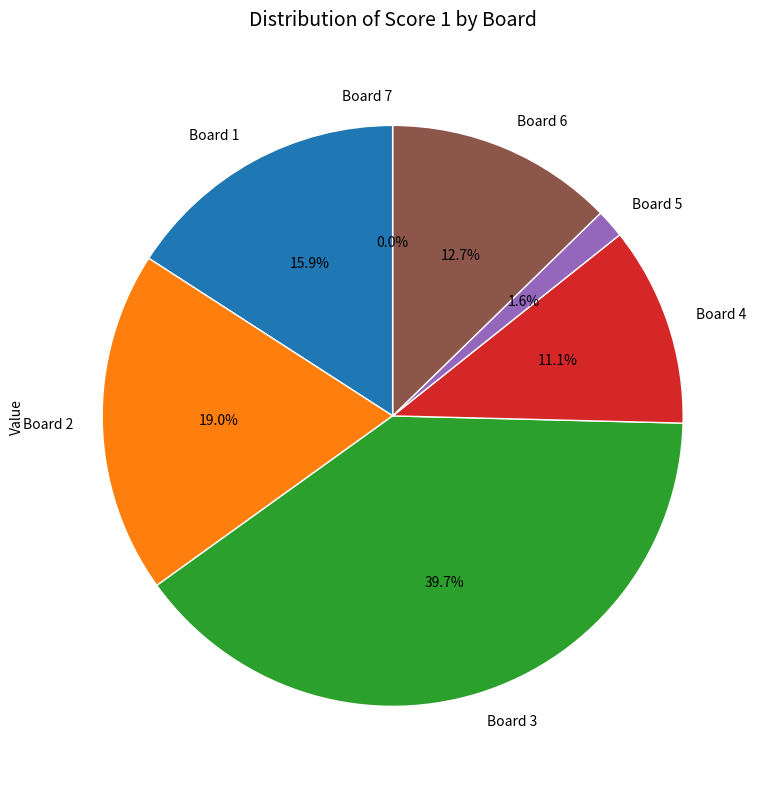

The Board 3 slice represents 40% of the pie. True or false?

True